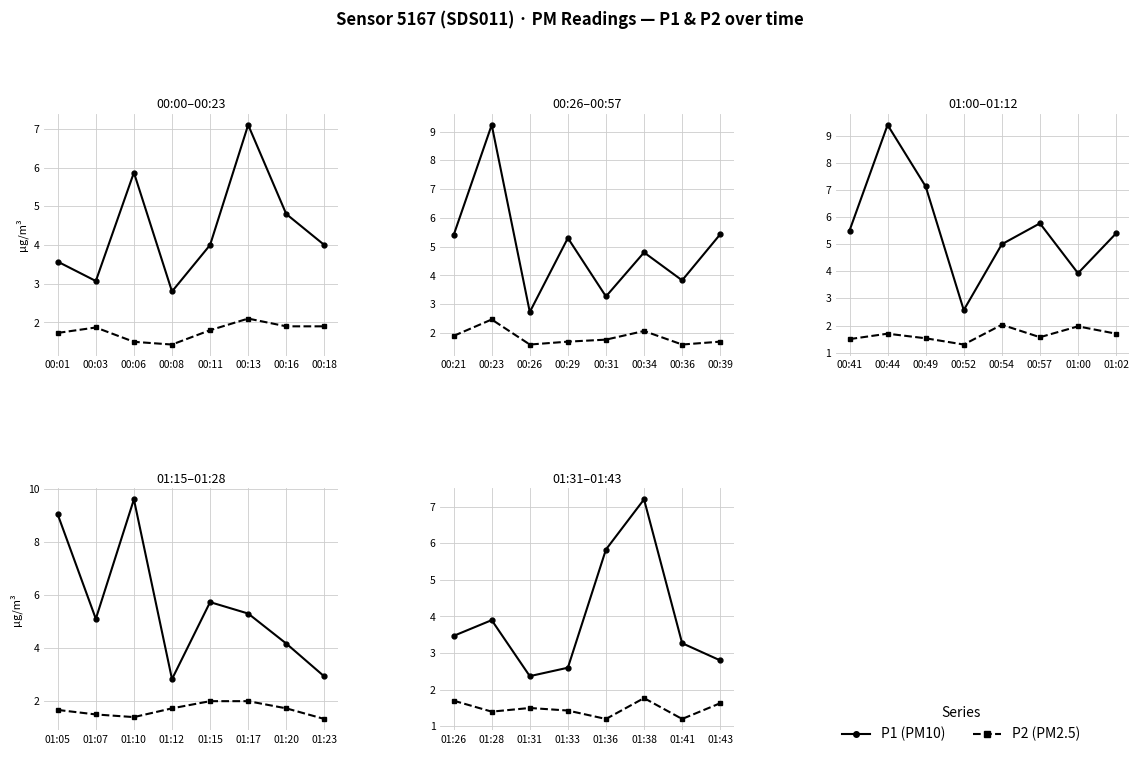

Does the chart display data point markers on the line(s)?

Yes